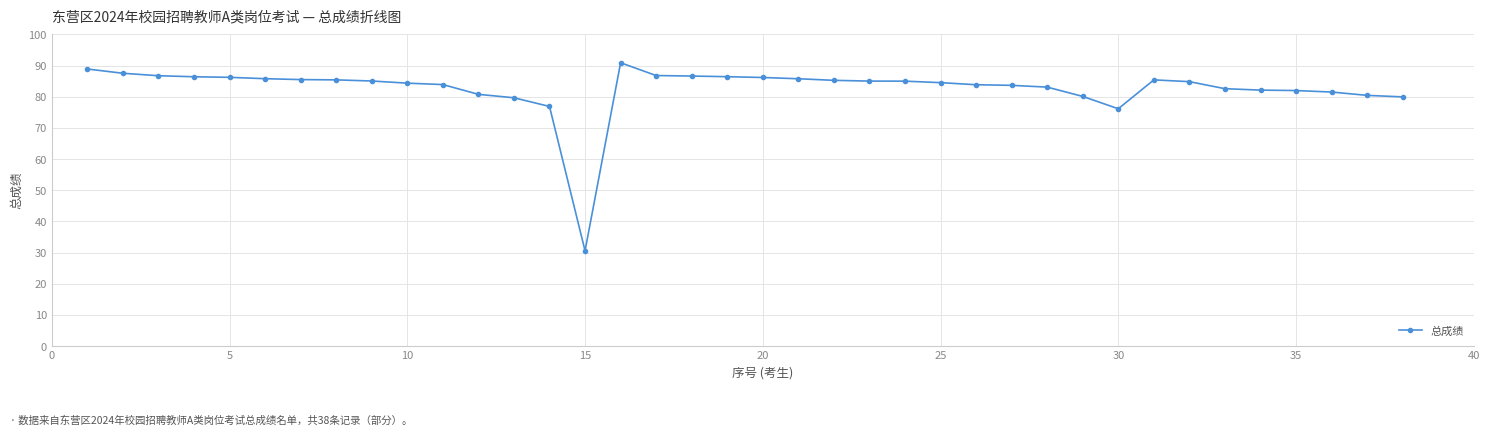

What is the smallest value displayed?

30.6